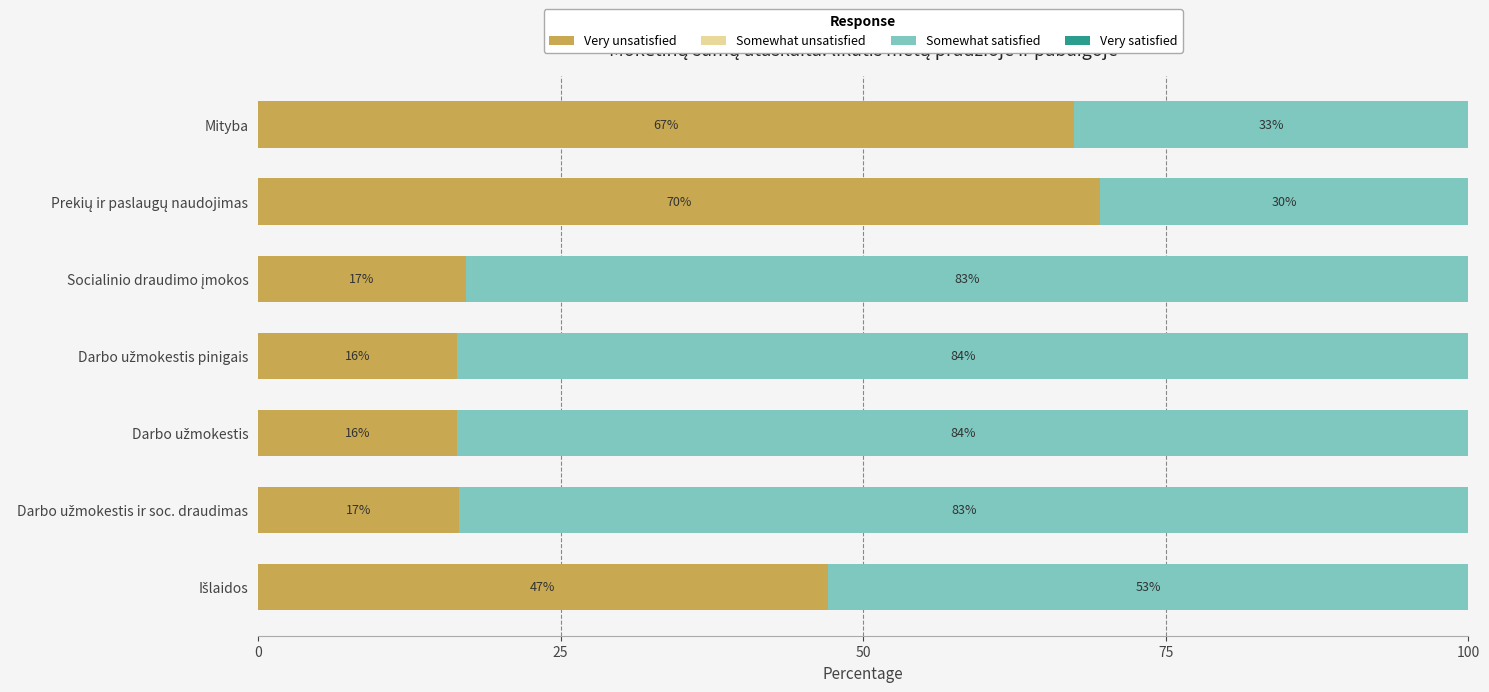

How many categories are shown in the chart?

7